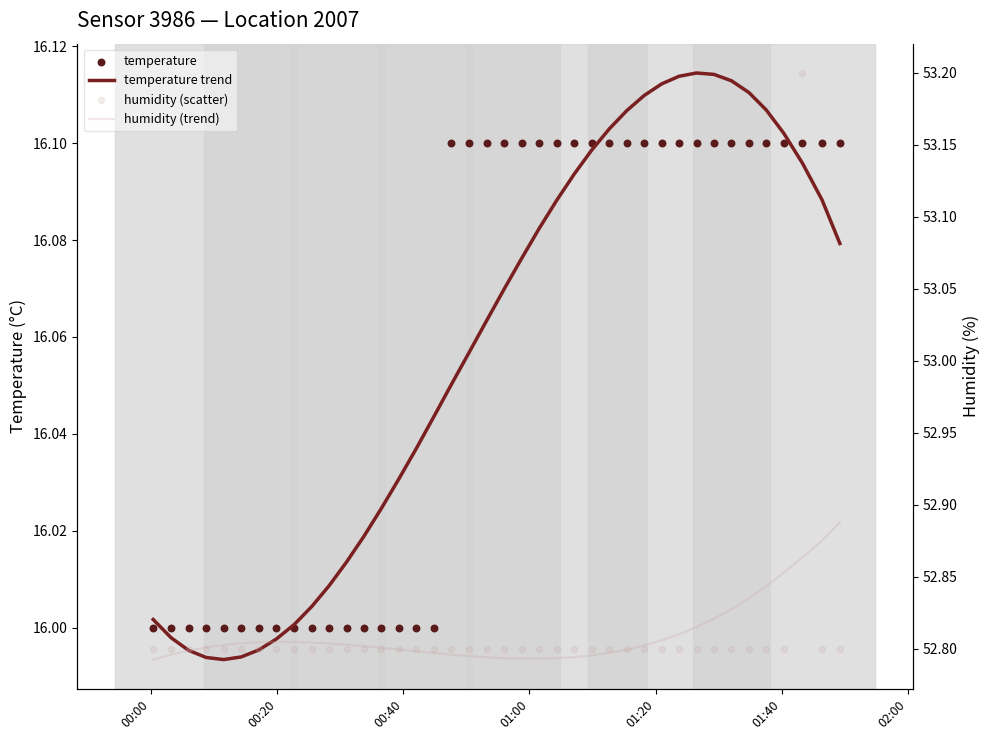

Which series contains the highest Y value?

humidity (scatter)